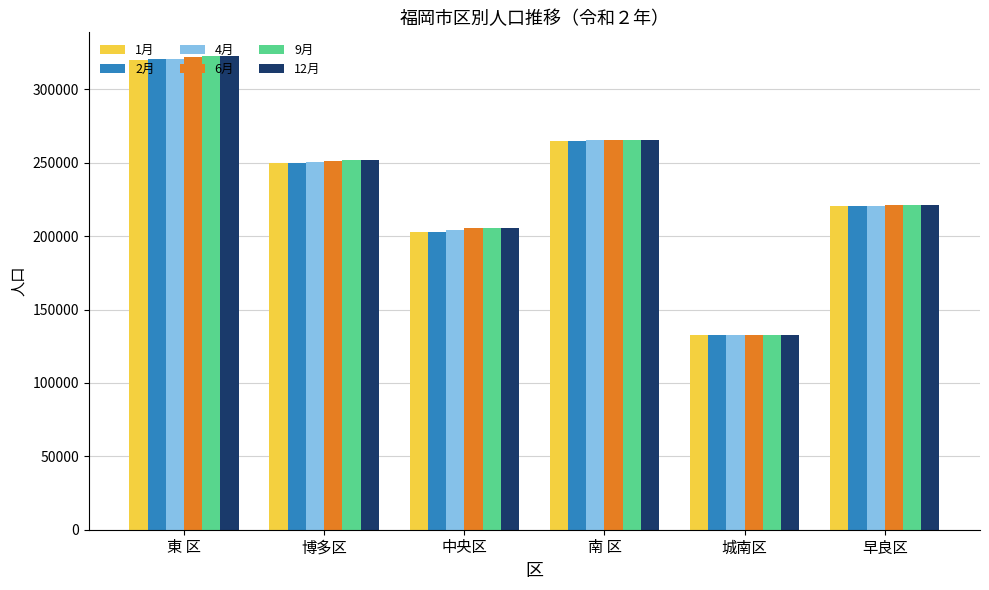

What is the sum of the 12月 values at 早良区 and 城南区?

354426